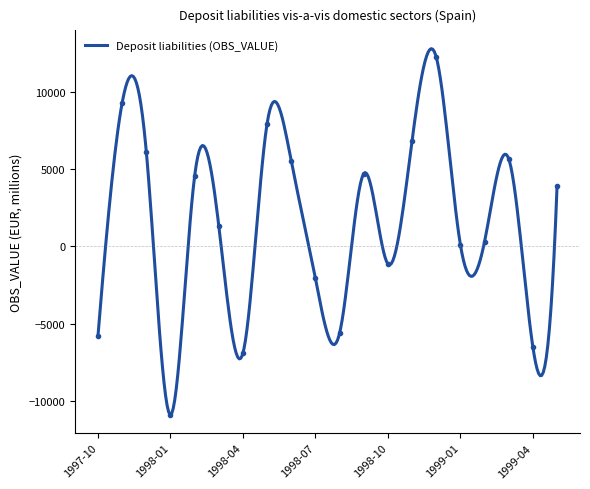

What is the sum of all values?

29530.0